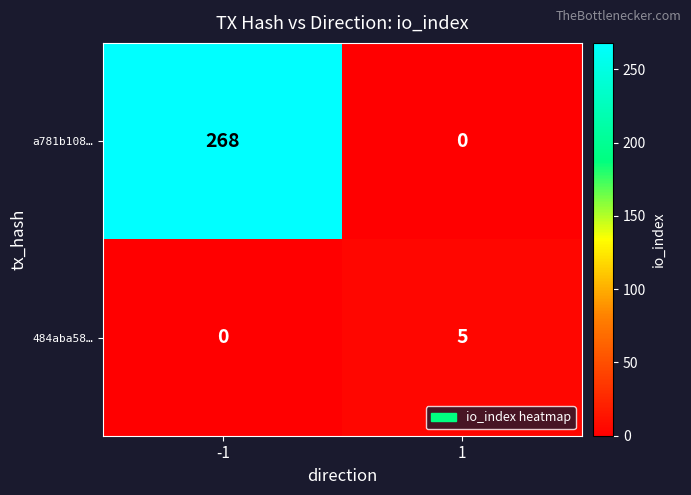

List the series in order of their peak value, lowest first.

484aba58…, a781b108…